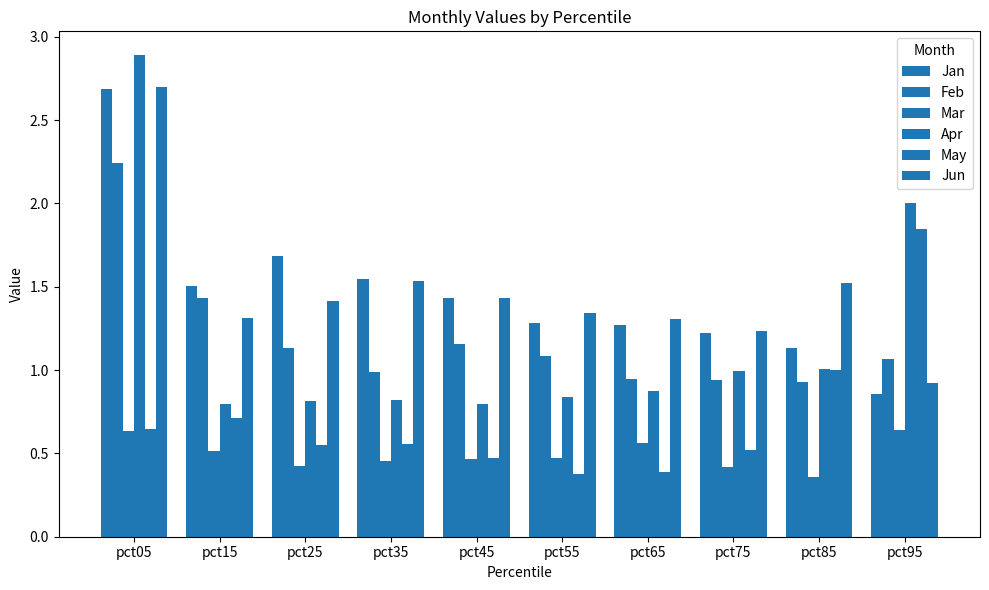

At pct05, list the series in order from largest to smallest.

Apr, Jun, Jan, Feb, May, Mar